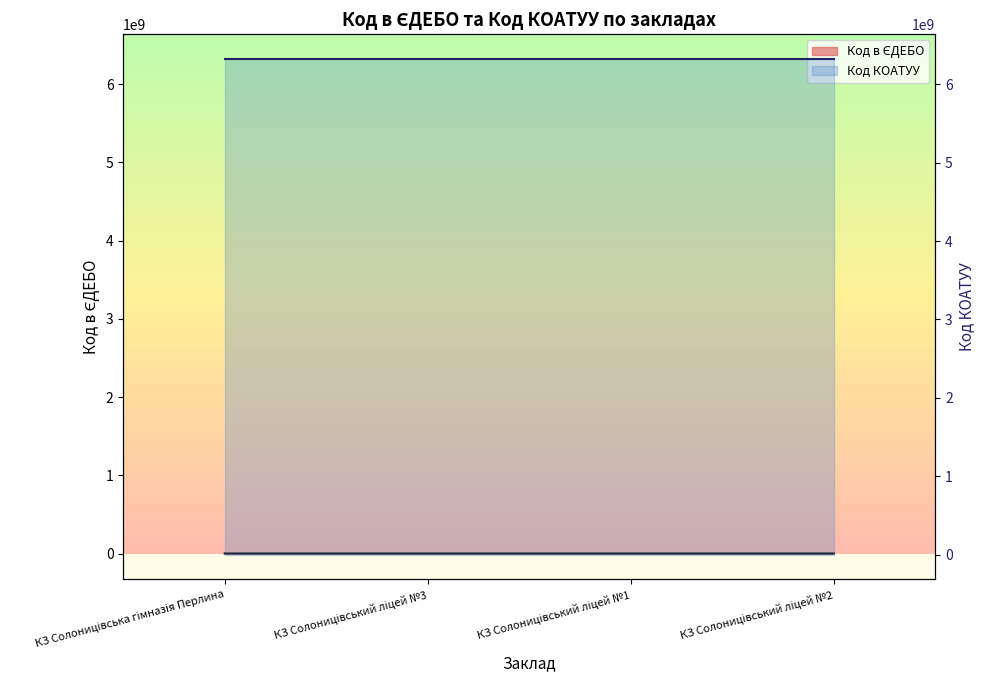

List the labels in order of value, smallest first.

КЗ Солоницівський ліцей №1, КЗ Солоницівський ліцей №3, КЗ Солоницівський ліцей №2, КЗ Солоницівська гімназія Перлина